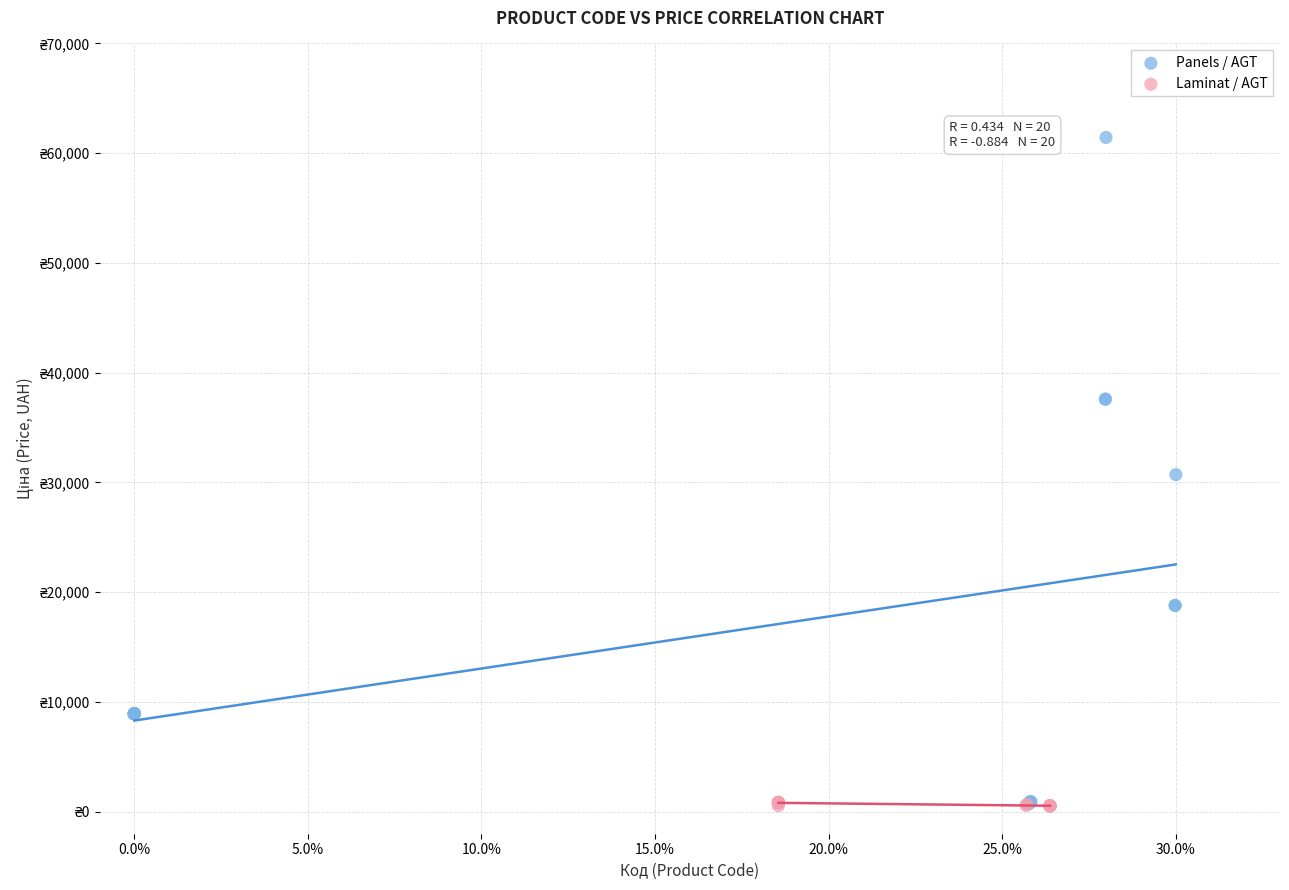

What are all the series names shown in the legend?

Panels / AGT, Laminat / AGT